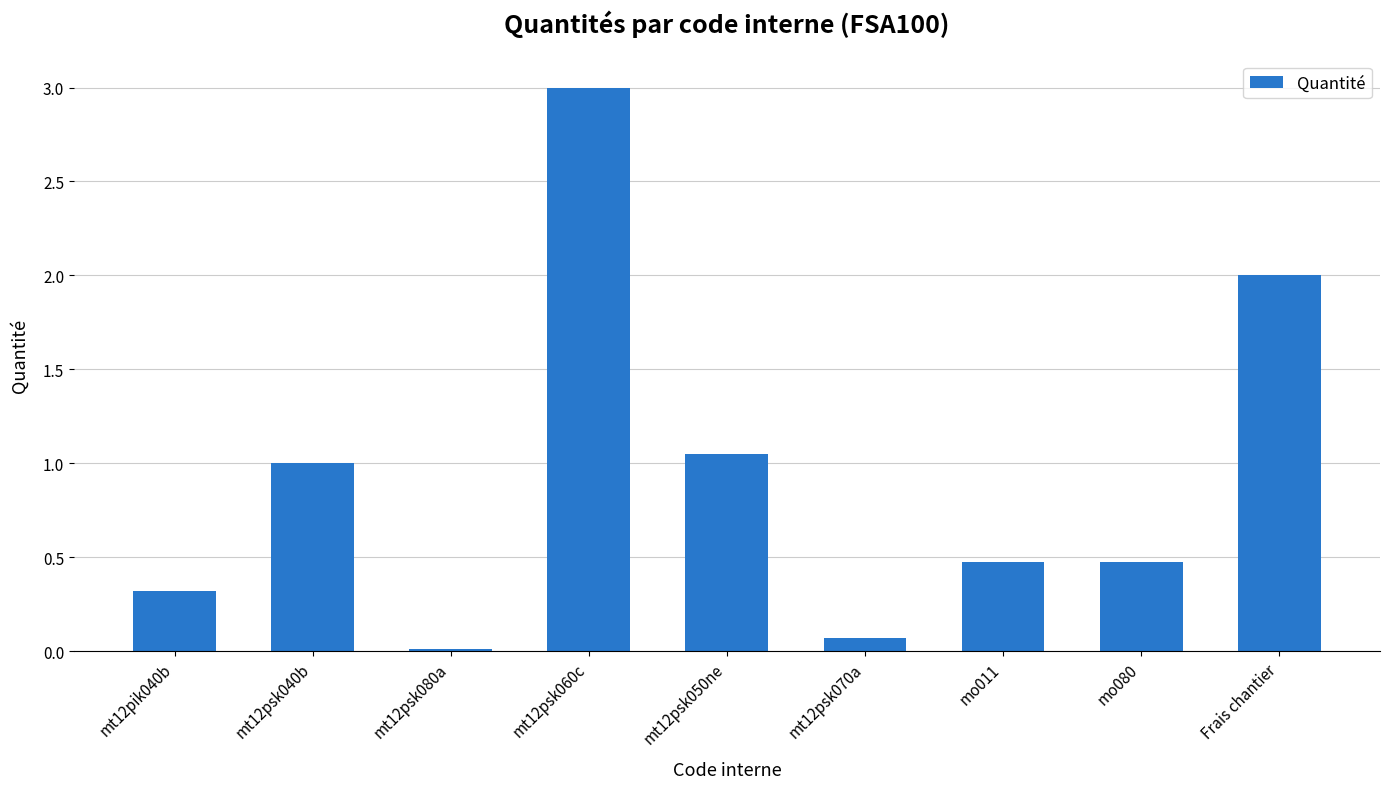

The chart shows a value of 3.0 at mt12psk060c. True or false?

True